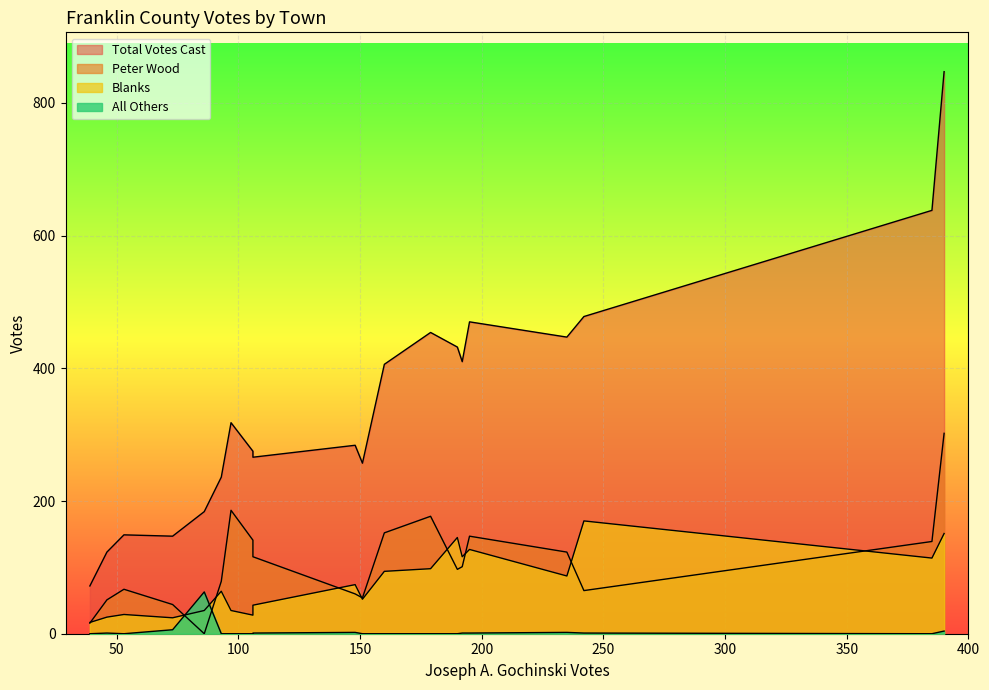

Which series has the largest range (max minus min)?

Total Votes Cast